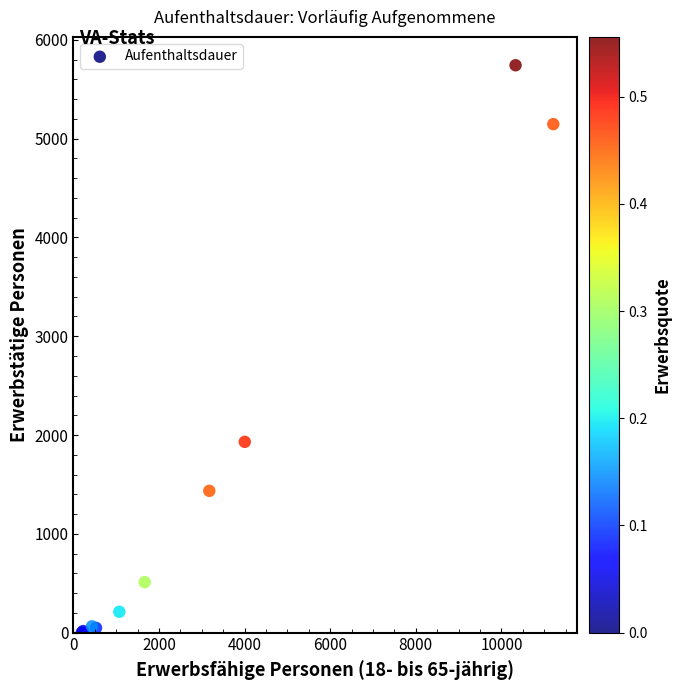

What Y value in the scatter plot is closest to 2871?

1931